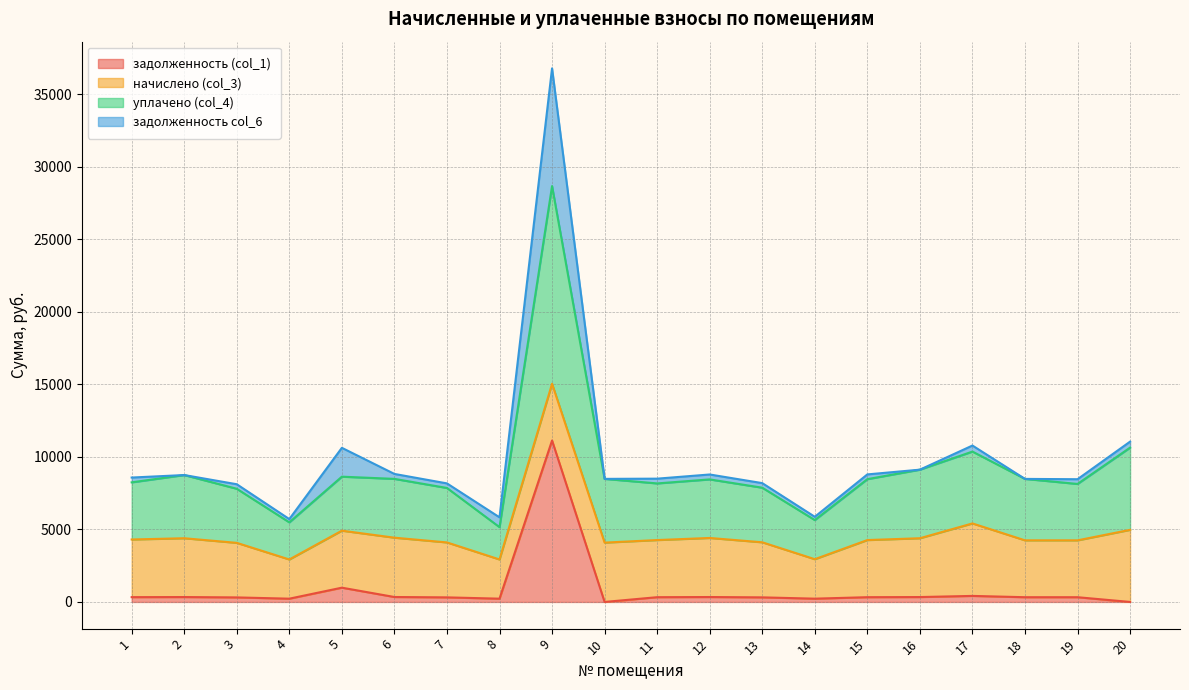

What is the value of the задолженность (col_1) point at the 12th from the left?

339.4